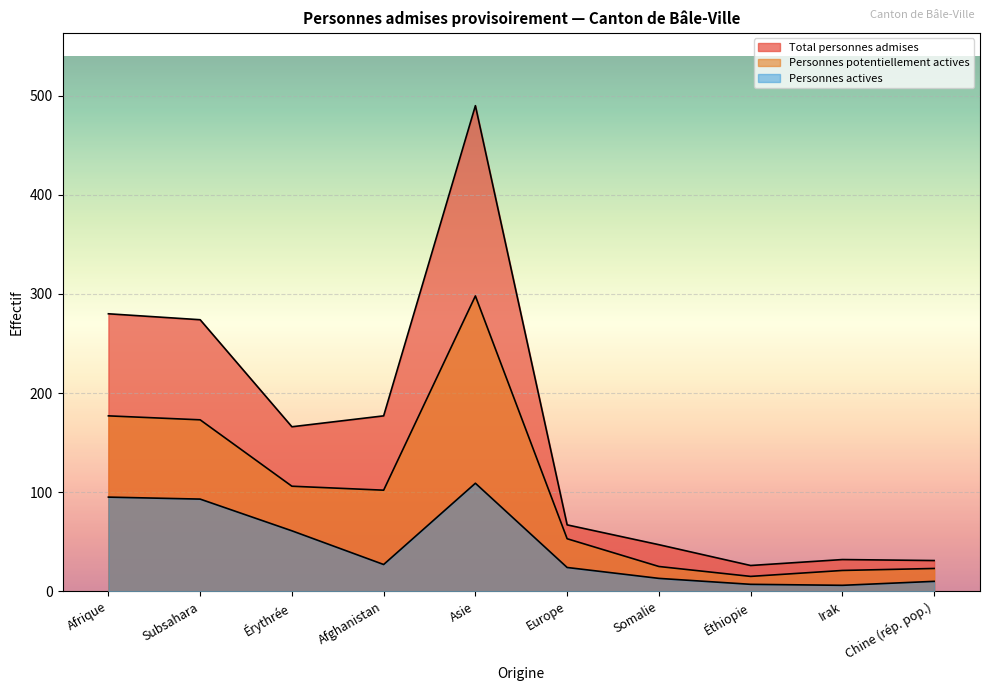

At which category is the sum across all series the highest?

Asie